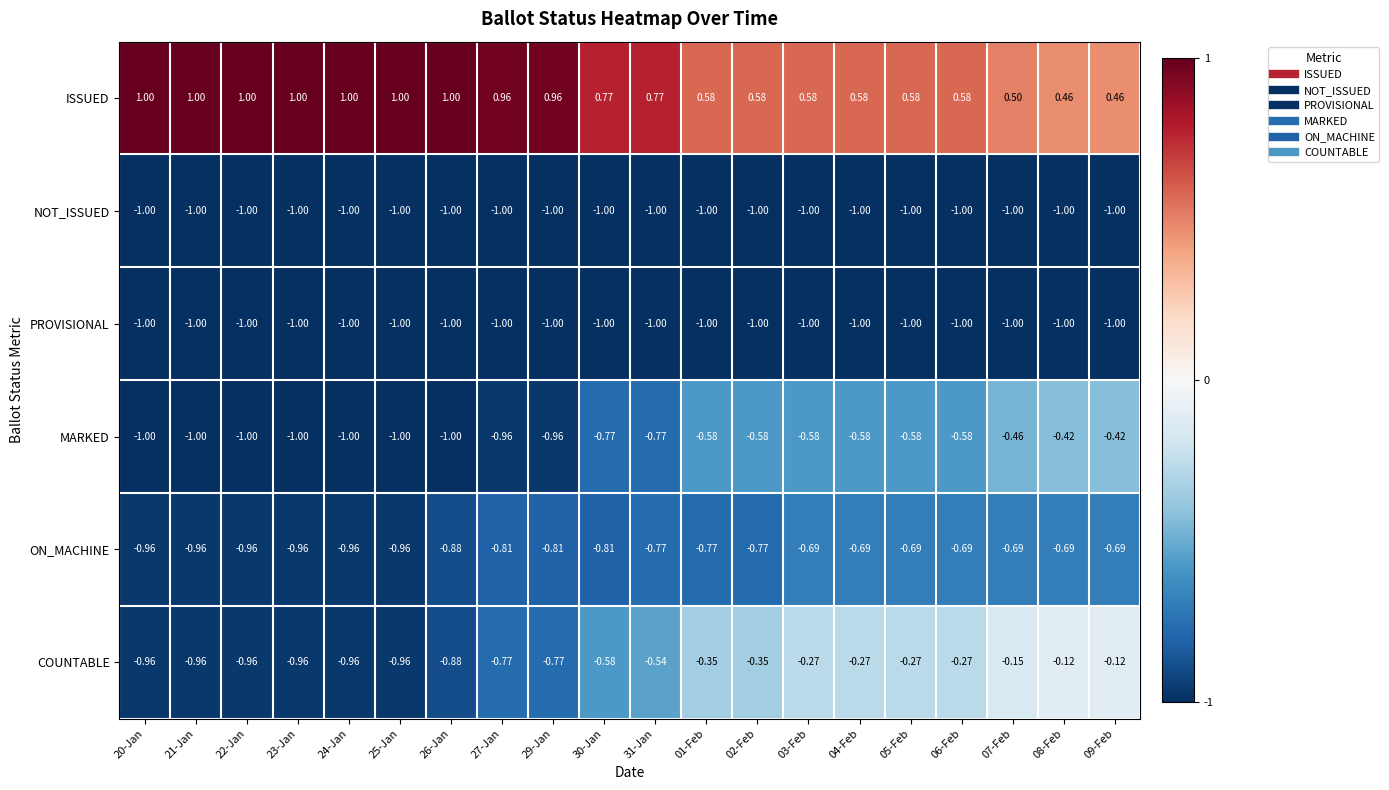

Which series has the largest range (max minus min)?

COUNTABLE